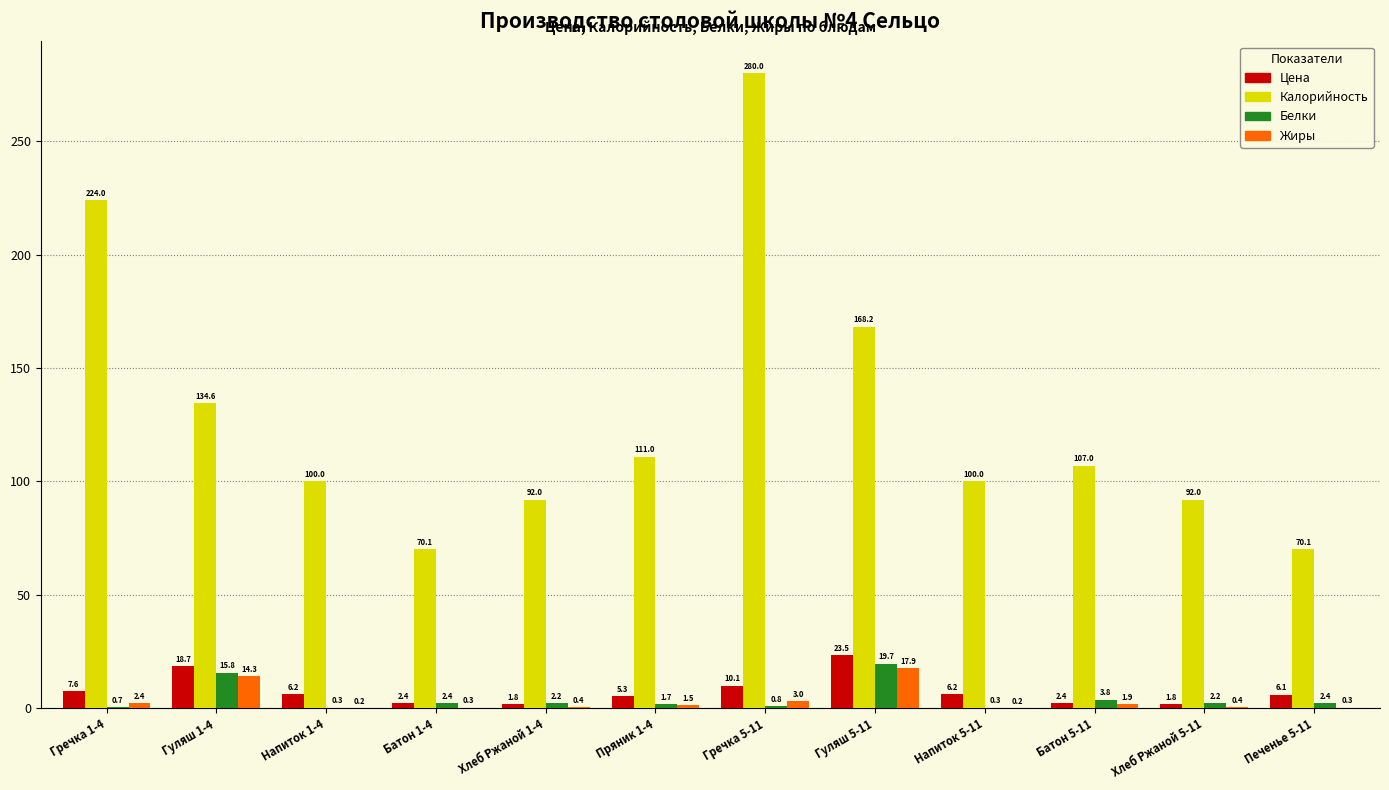

True or false: Калорийность has a value of 46.7 at Хлеб Ржаной 1-4.

False